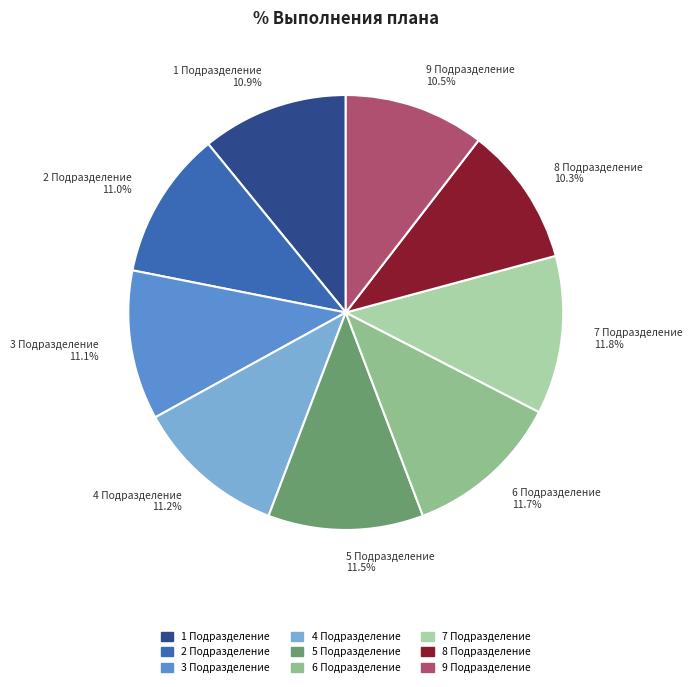

Does 7 Подразделение represent more than half of the total?

No